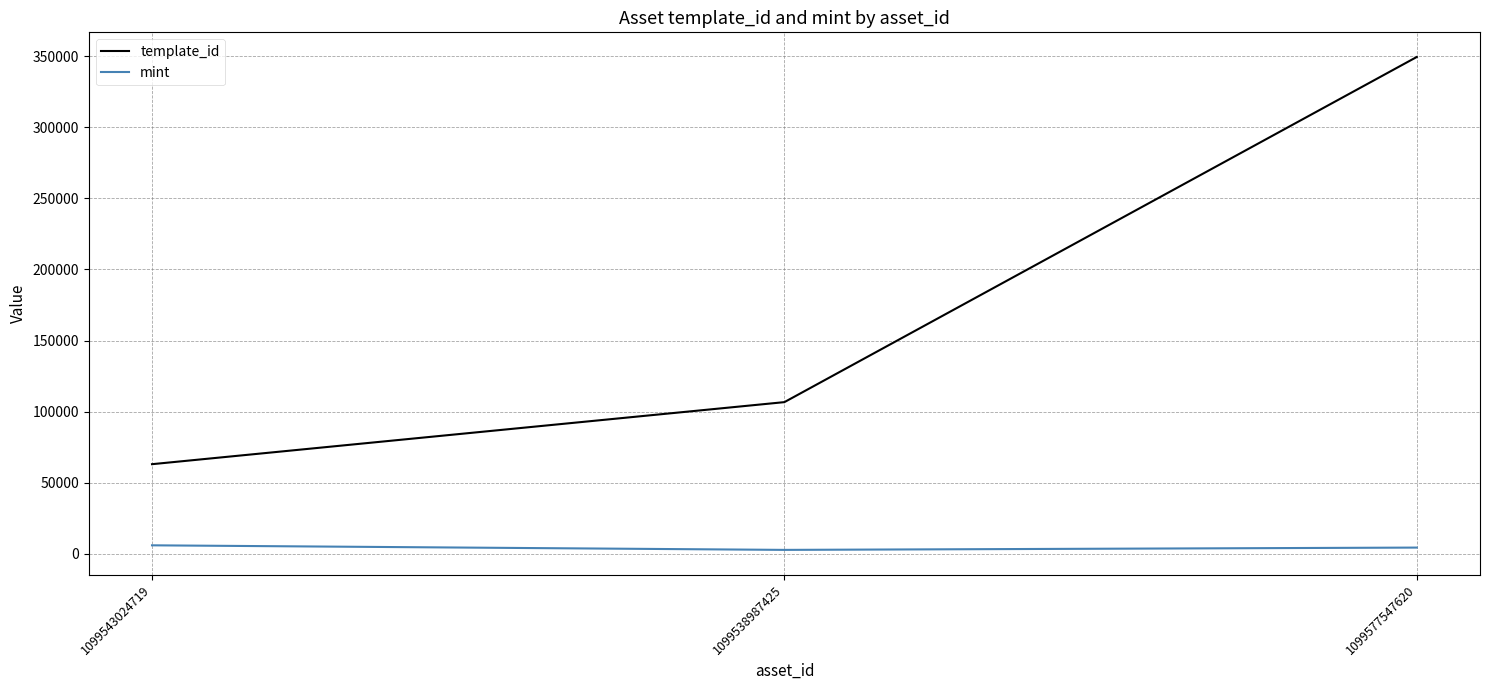

Where does the mint series first go above 4284?

1099543024719